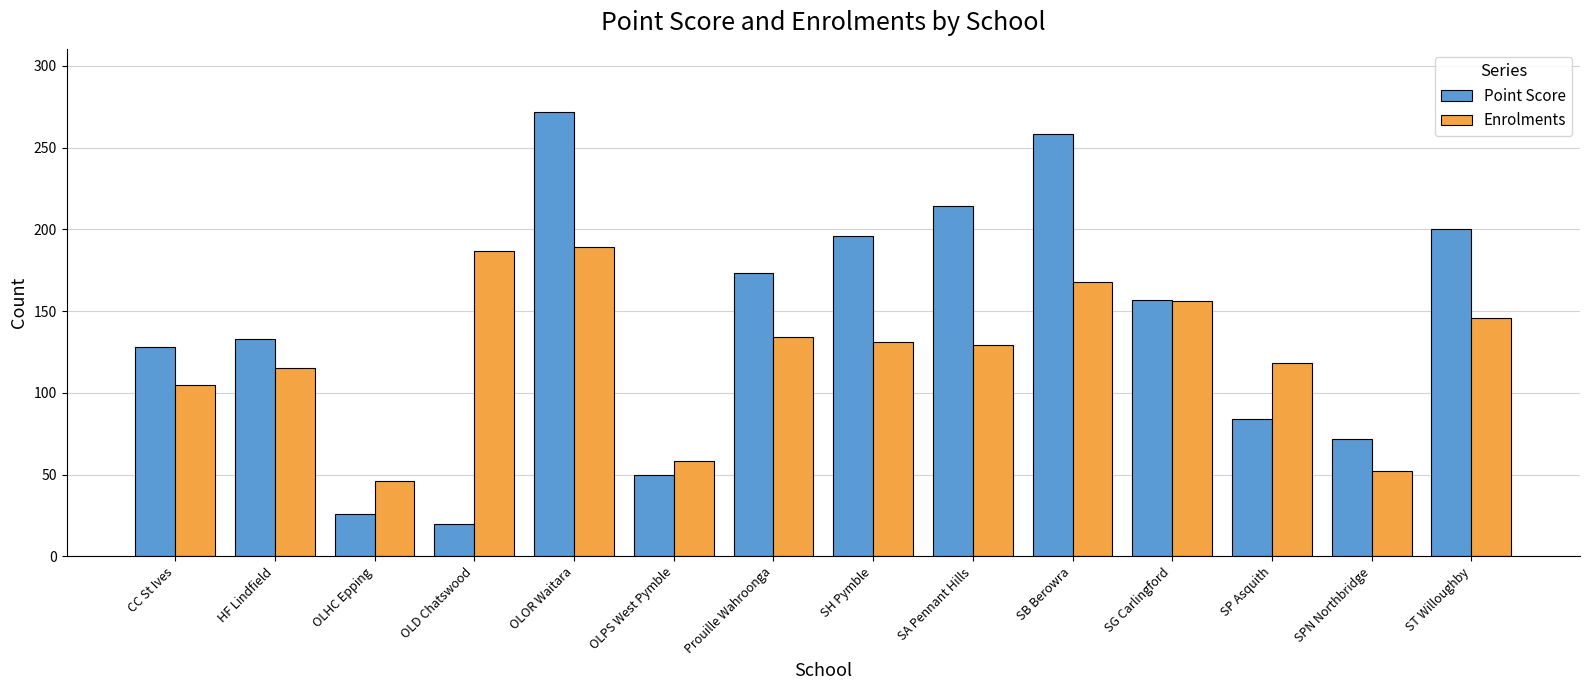

Reading left to right, extract all data points from this chart.

Point Score: CC St Ives=128	HF Lindfield=133	OLHC Epping=26	OLD Chatswood=20	OLOR Waitara=272	OLPS West Pymble=50	Prouille Wahroonga=173	SH Pymble=196	SA Pennant Hills=214	SB Berowra=258	SG Carlingford=157	SP Asquith=84	SPN Northbridge=72	ST Willoughby=200
Enrolments: CC St Ives=105	HF Lindfield=115	OLHC Epping=46	OLD Chatswood=187	OLOR Waitara=189	OLPS West Pymble=58	Prouille Wahroonga=134	SH Pymble=131	SA Pennant Hills=129	SB Berowra=168	SG Carlingford=156	SP Asquith=118	SPN Northbridge=52	ST Willoughby=146